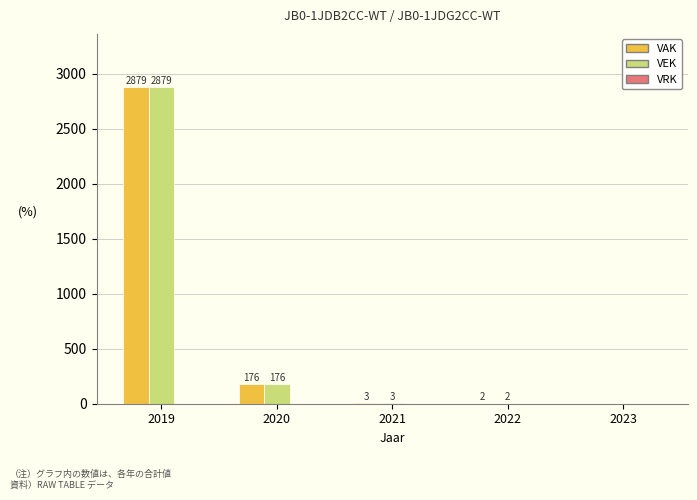

At which category is the sum across all series the highest?

2019